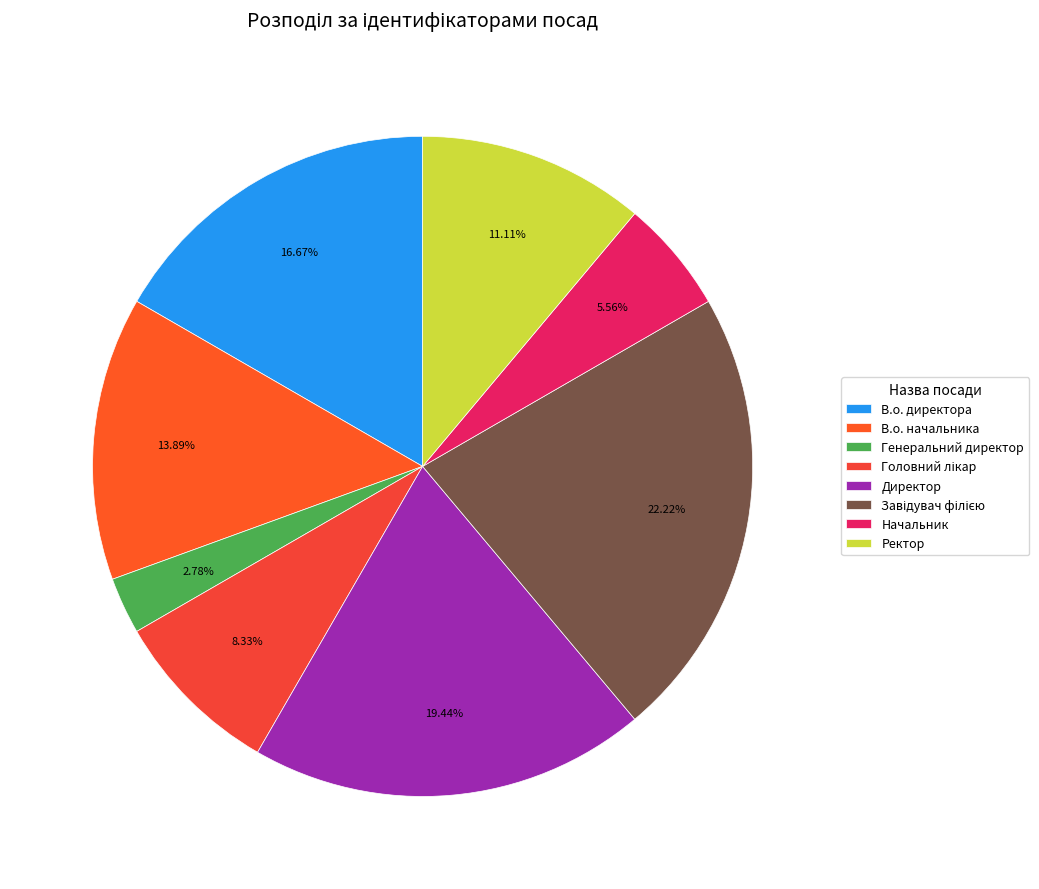

How much of the chart is everything except Ректор?

88.9%